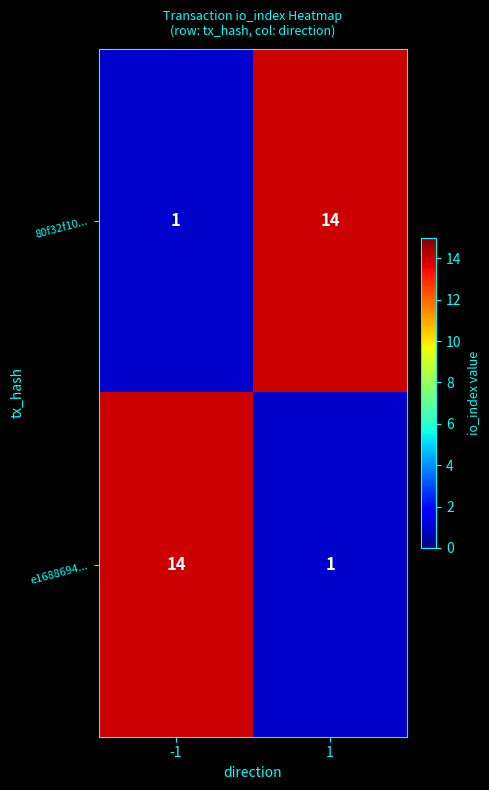

The 80f32f10... series shows 14 at 1. True or false?

True